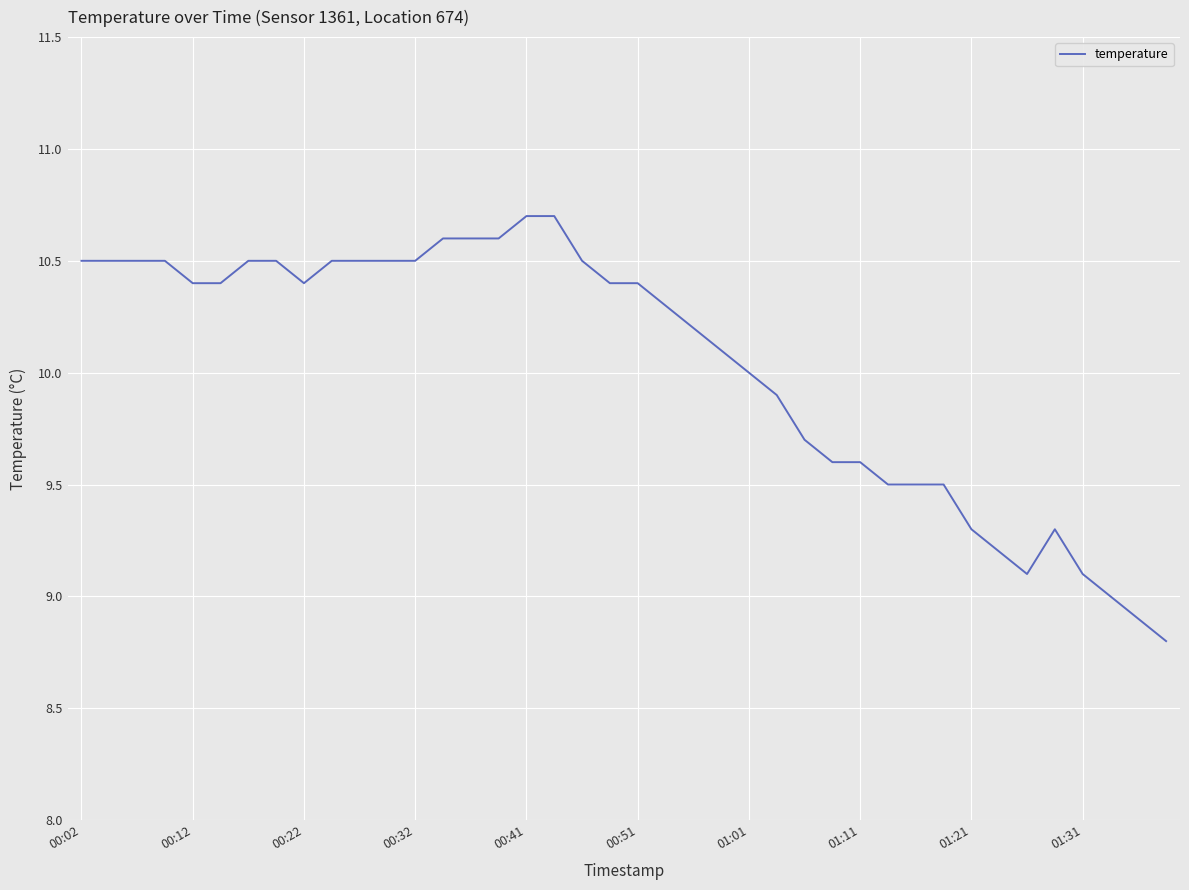

What is the smallest value displayed?

8.8